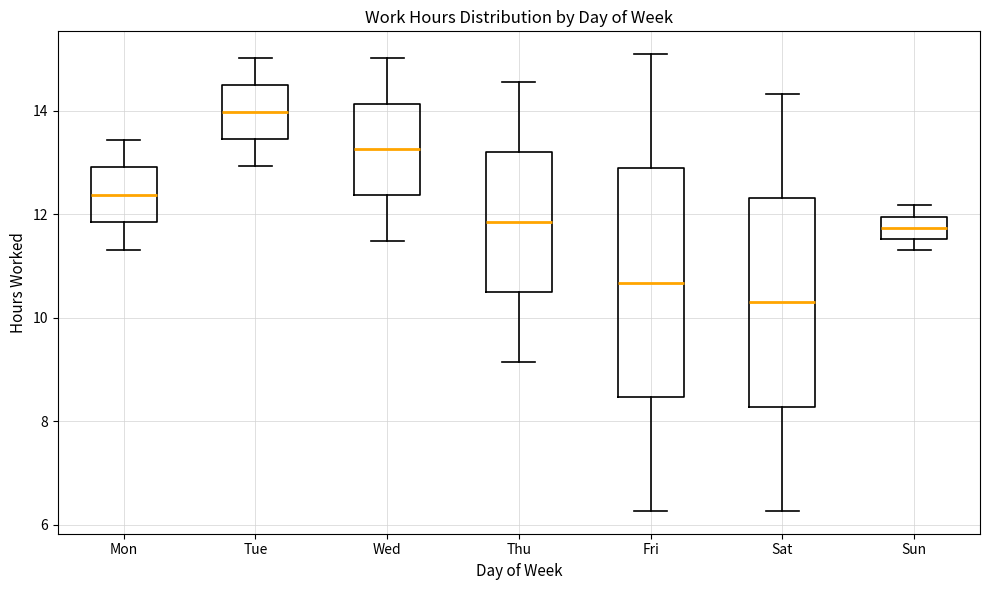

Where is the upper edge of the box for Sat on the y-axis? The values are not printed on the chart, so give them approximately, as read against the axis.

12.4